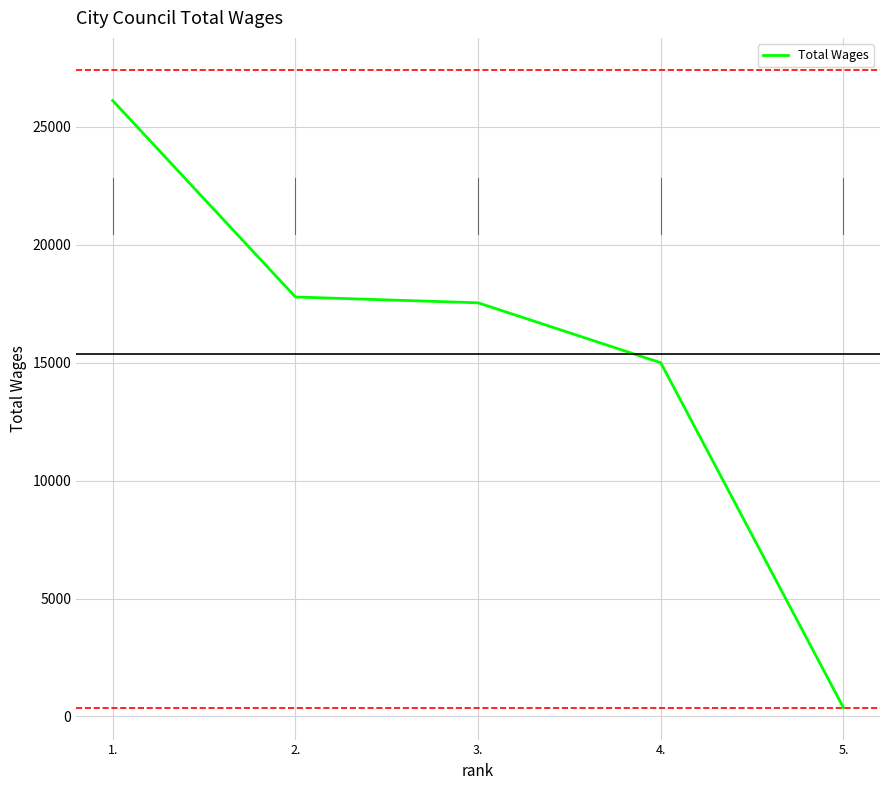

What is the minimum value shown in the chart?

373